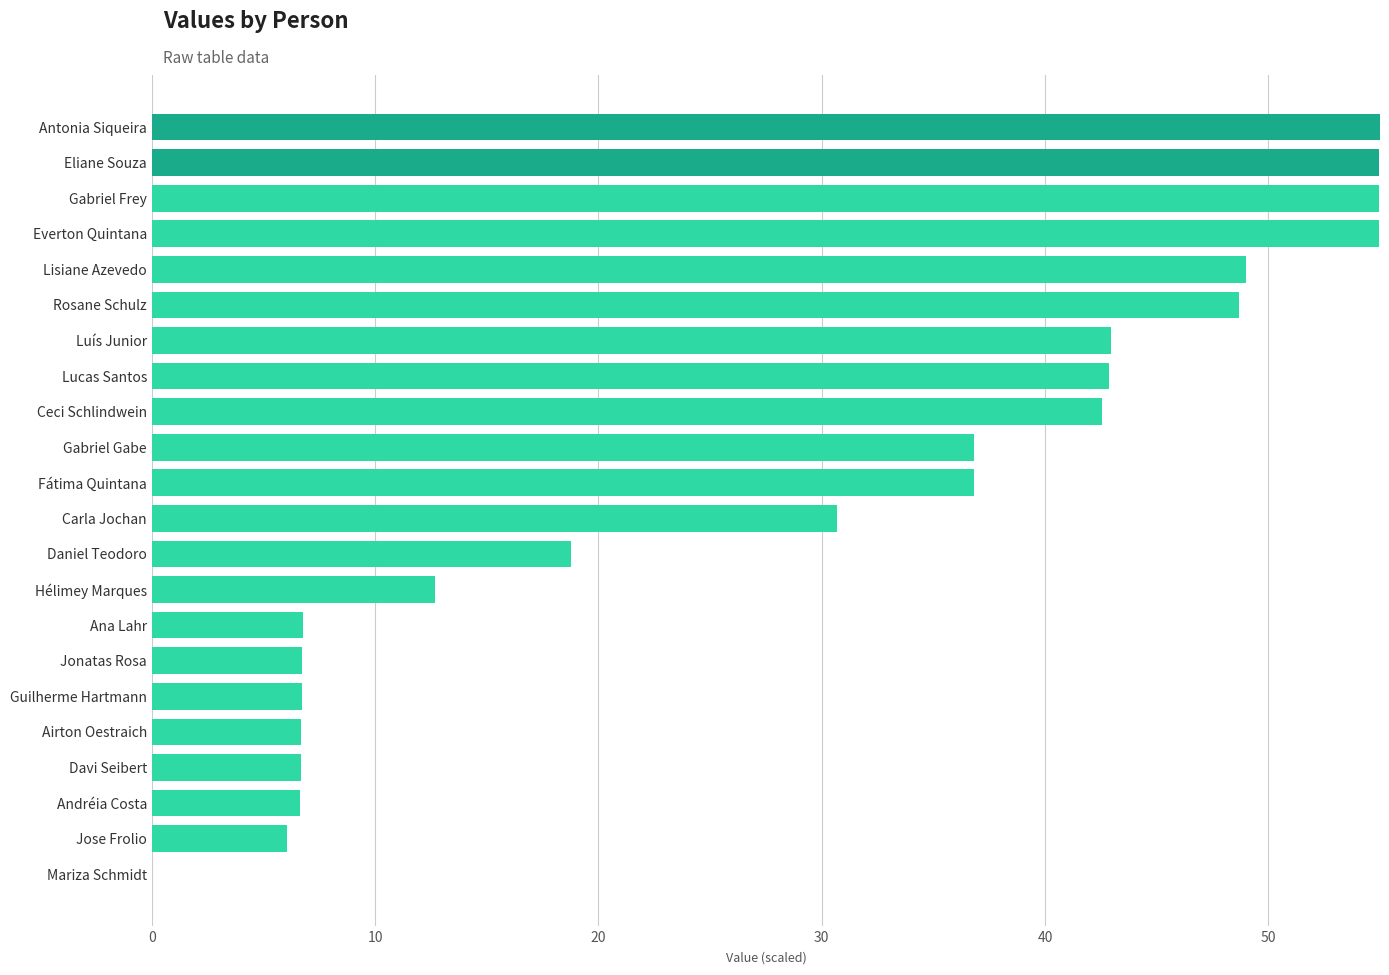

What is the sum of the values at Jonatas Rosa and Rosane Schulz?

55.4